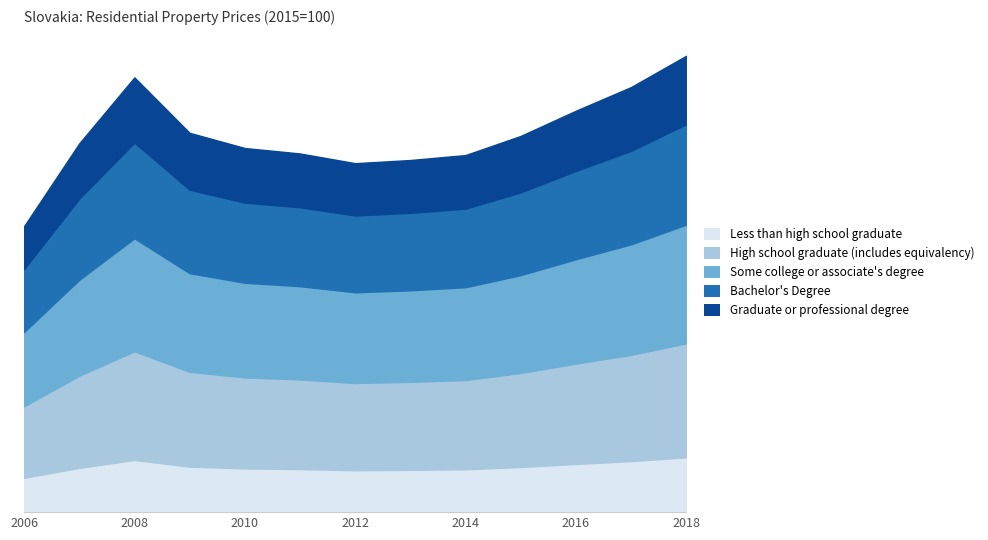

How many data points are above 98?

6